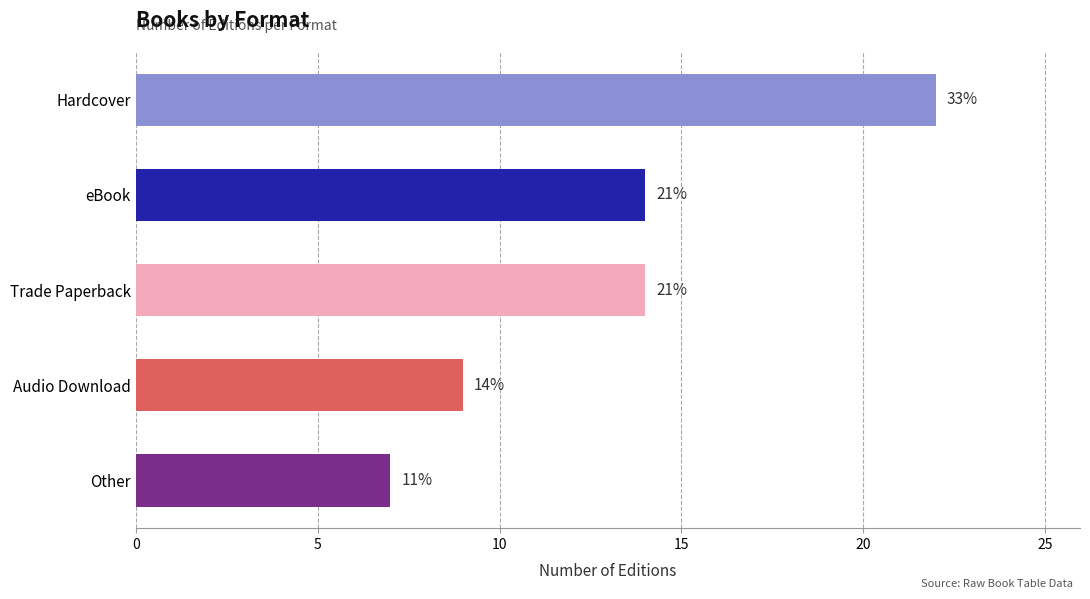

Does the chart contain any negative values?

No